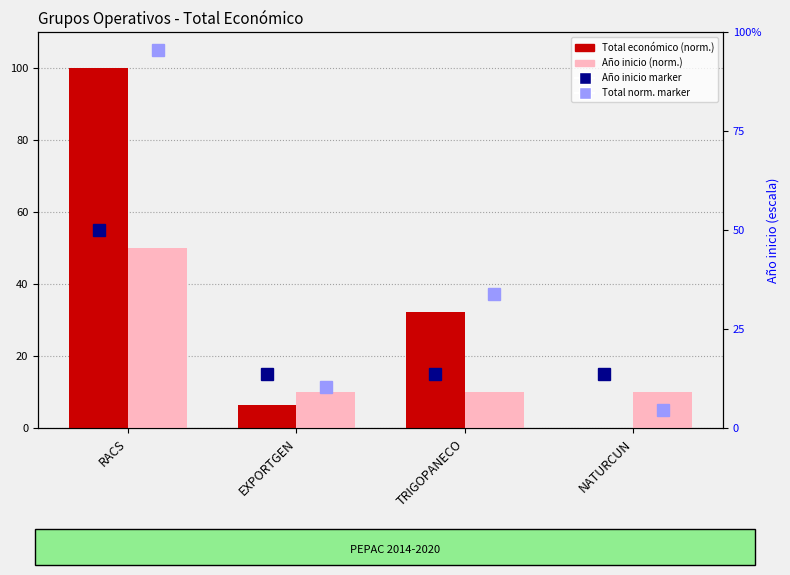

Which category has the lowest value in the Total económico (norm.) series?

NATURCUN